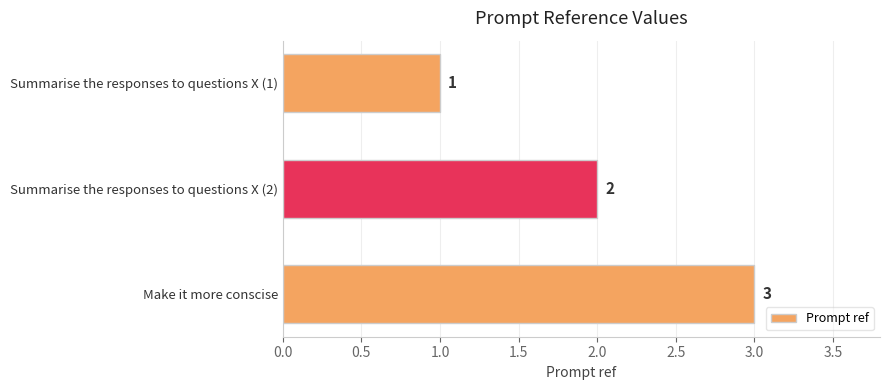

What is the maximum value shown in the chart?

3